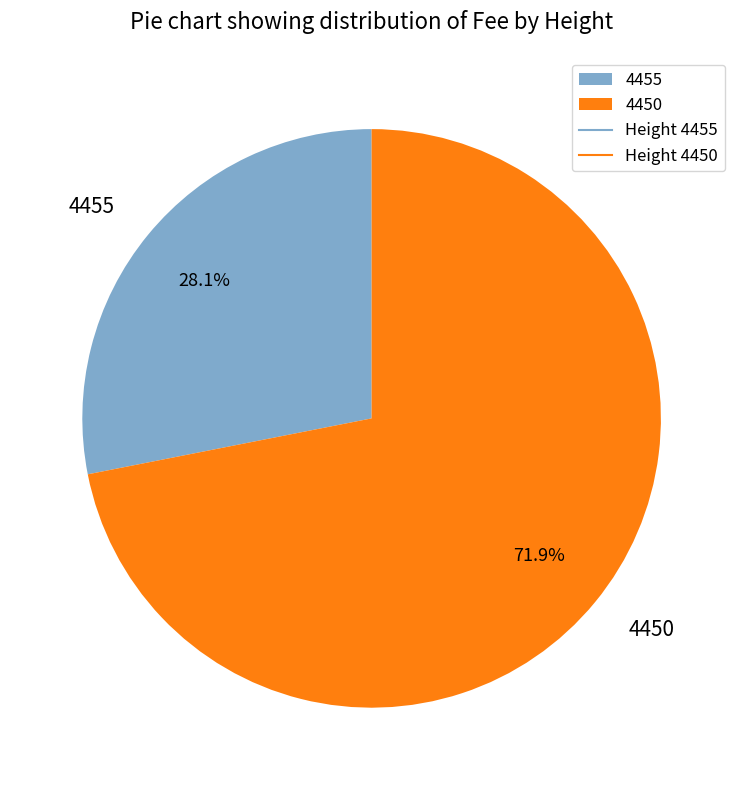

Which category has the biggest portion of the pie?

4450